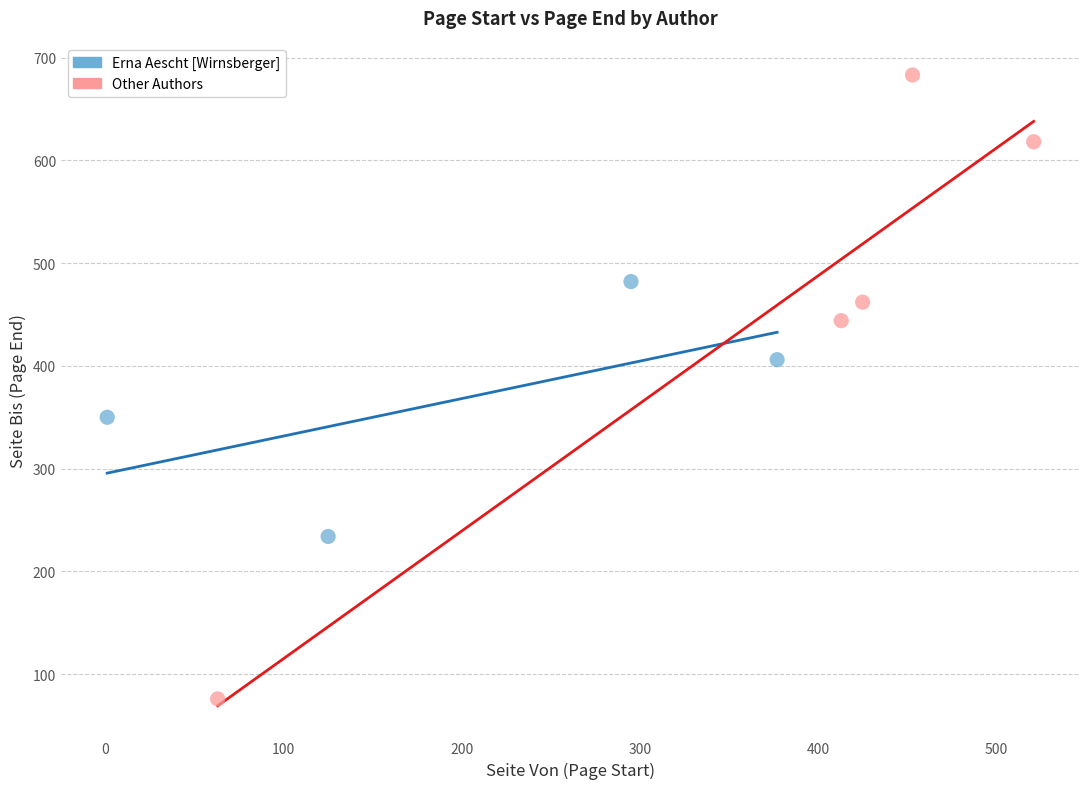

Which series contains the lowest Y value?

Other Authors